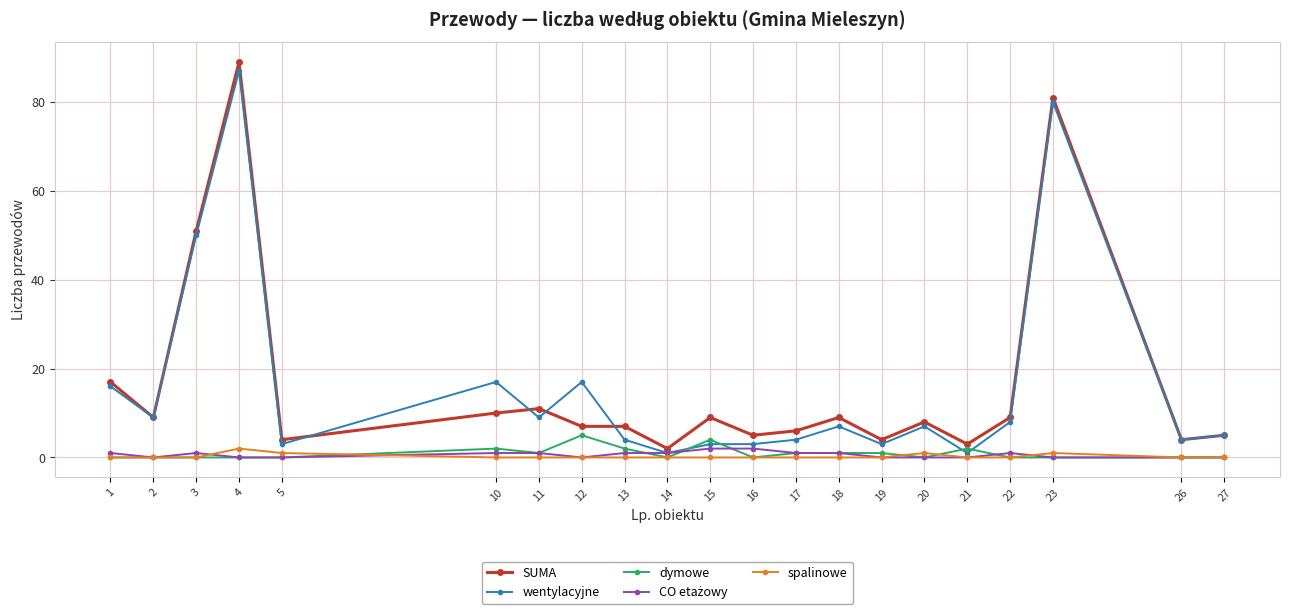

True or false: spalinowe and SUMA intersect in this chart.

False